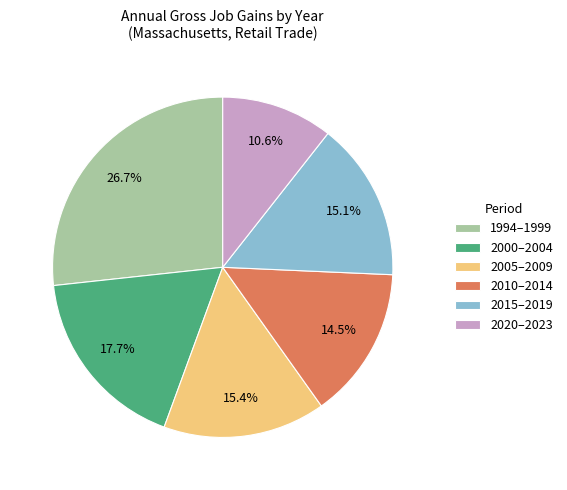

Which category has the biggest portion of the pie?

1994–1999